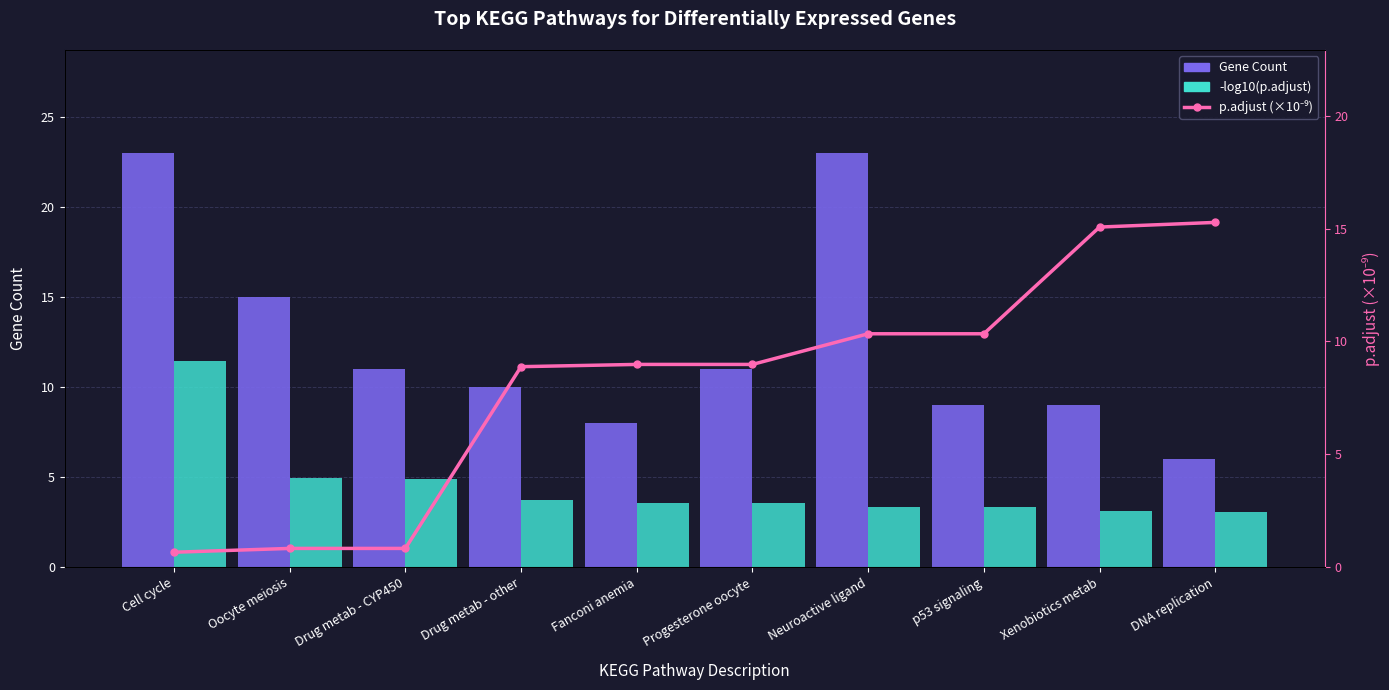

True or false: Gene Count has a value of 11.0 at Progesterone oocyte.

True